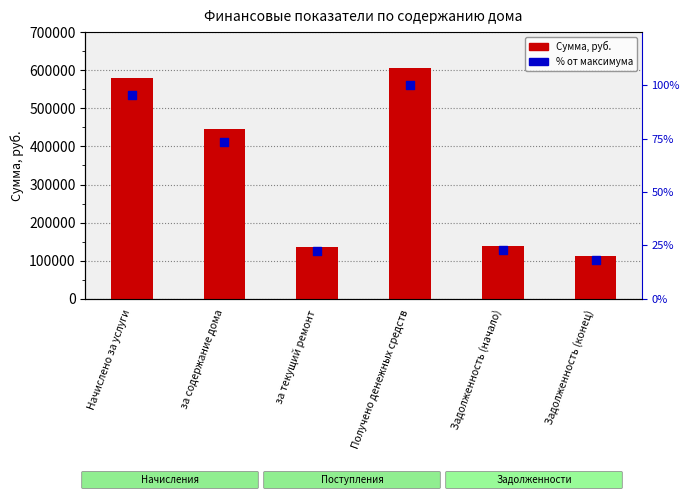

Which series contains the lowest Y value?

% от максимума